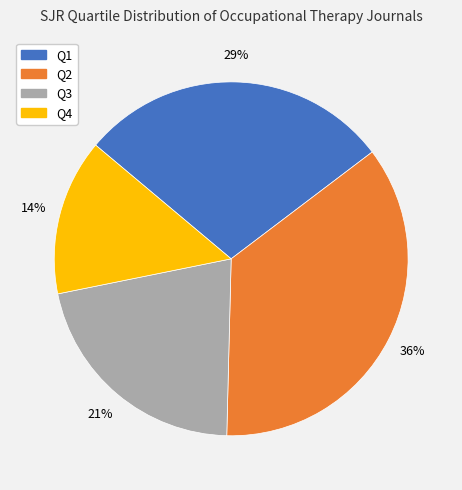

To the nearest percent, what is the combined percentage of Q3 and Q1?

50%